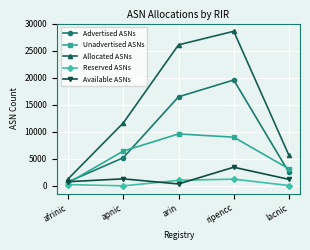

True or false: Advertised ASNs and Reserved ASNs intersect in this chart.

False